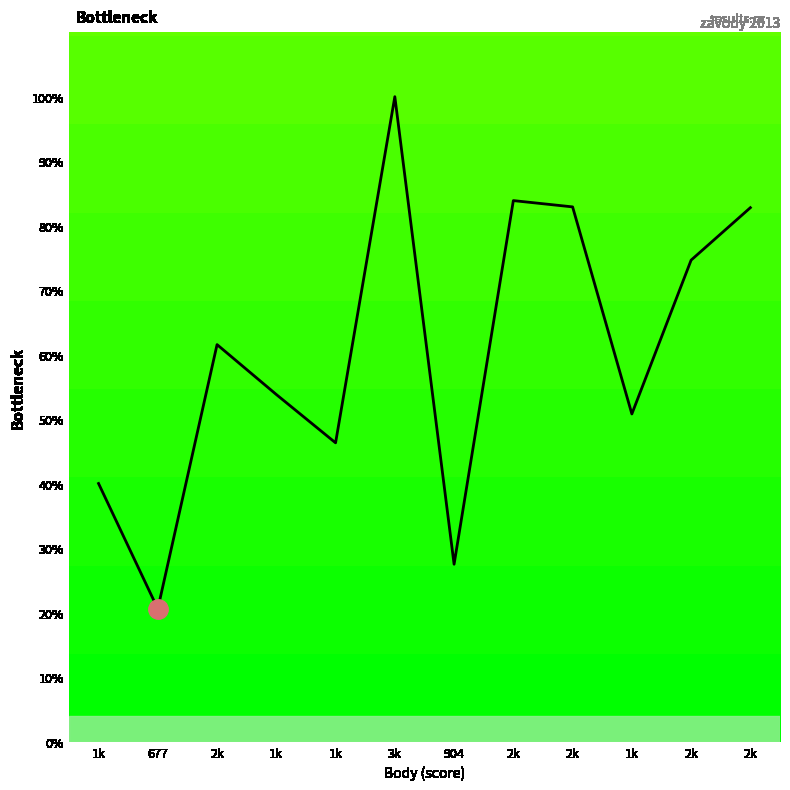

What is the label of the 7th point from the right?

3k